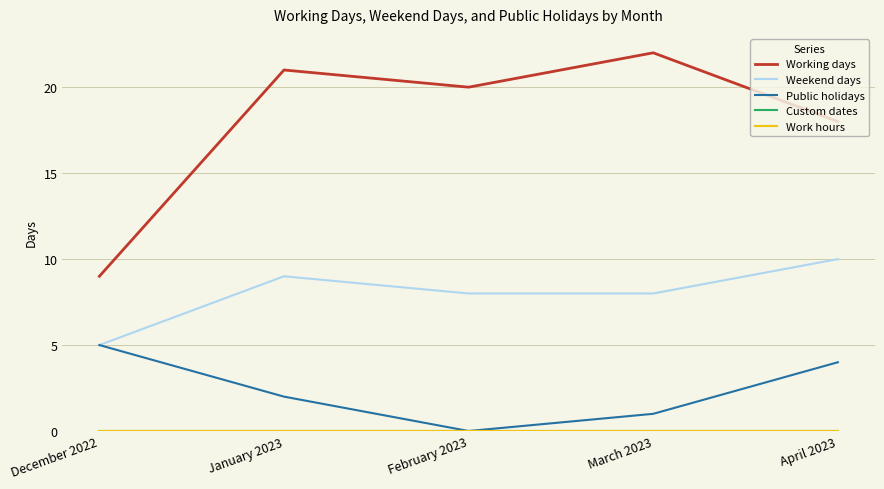

True or false: Custom dates and Public holidays intersect in this chart.

False